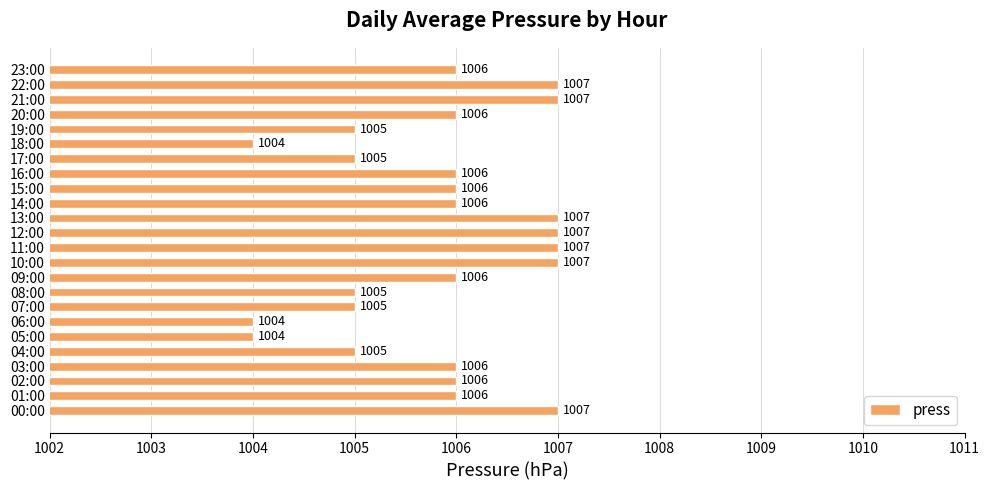

The chart shows a value of 483 at 01:00. True or false?

False